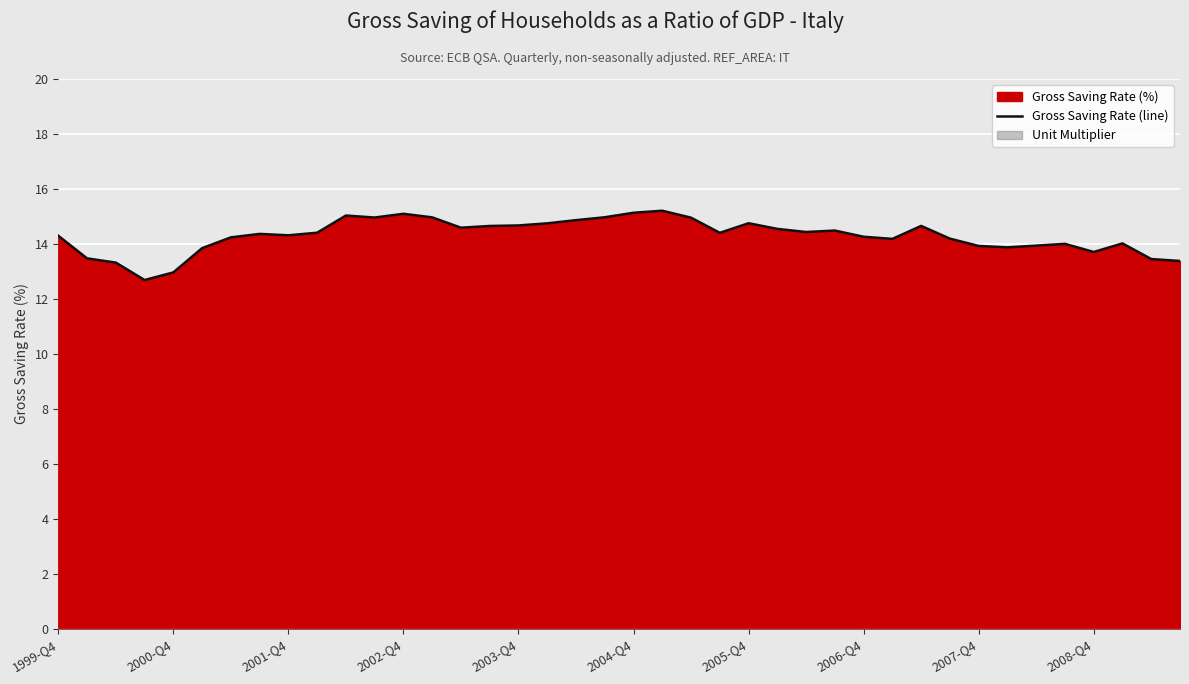

What is the difference between the maximum and second lowest values?

2.2